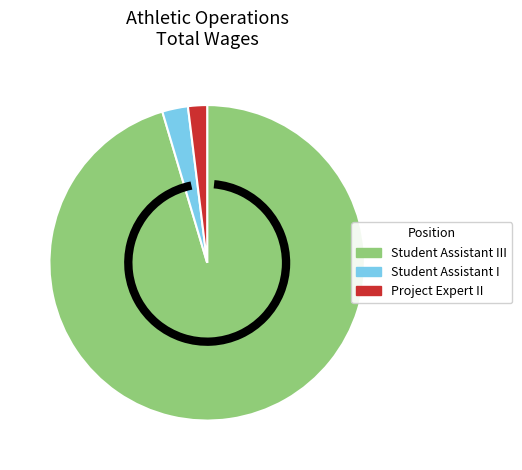

Does any single category account for the majority?

Yes